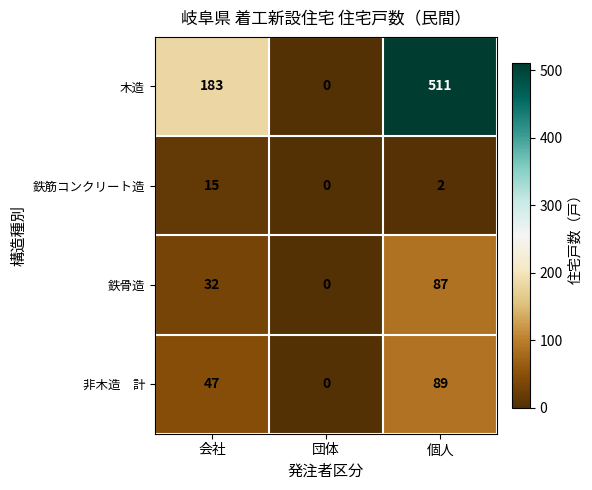

Read the 鉄骨造 value at 個人.

87